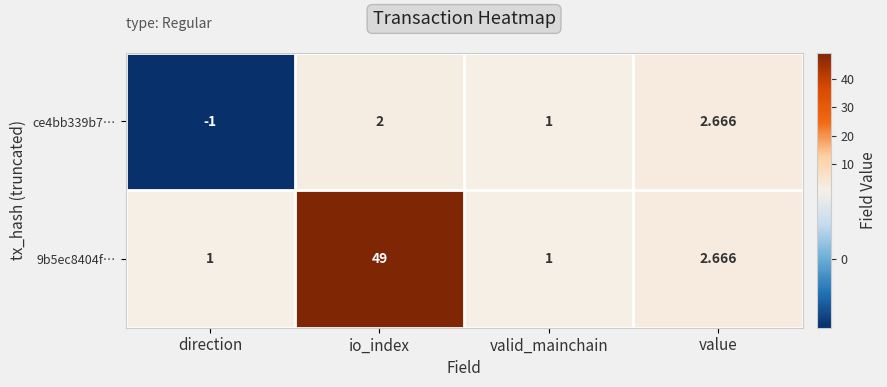

Rank the categories by ce4bb339b7… value from highest to lowest.

value, io_index, valid_mainchain, direction